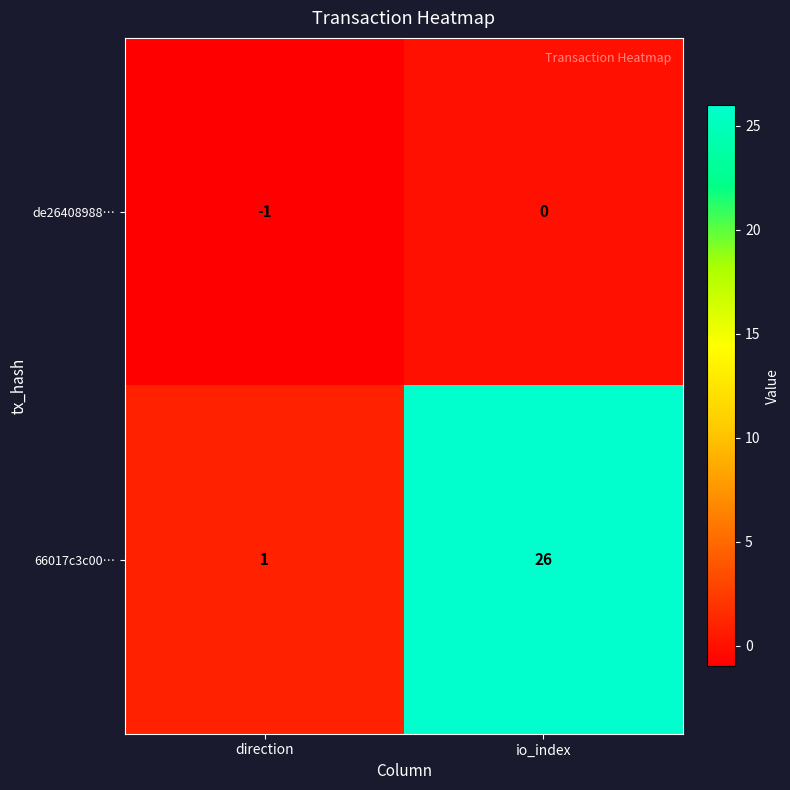

How many data points in 66017c3c00… are less than 26?

1